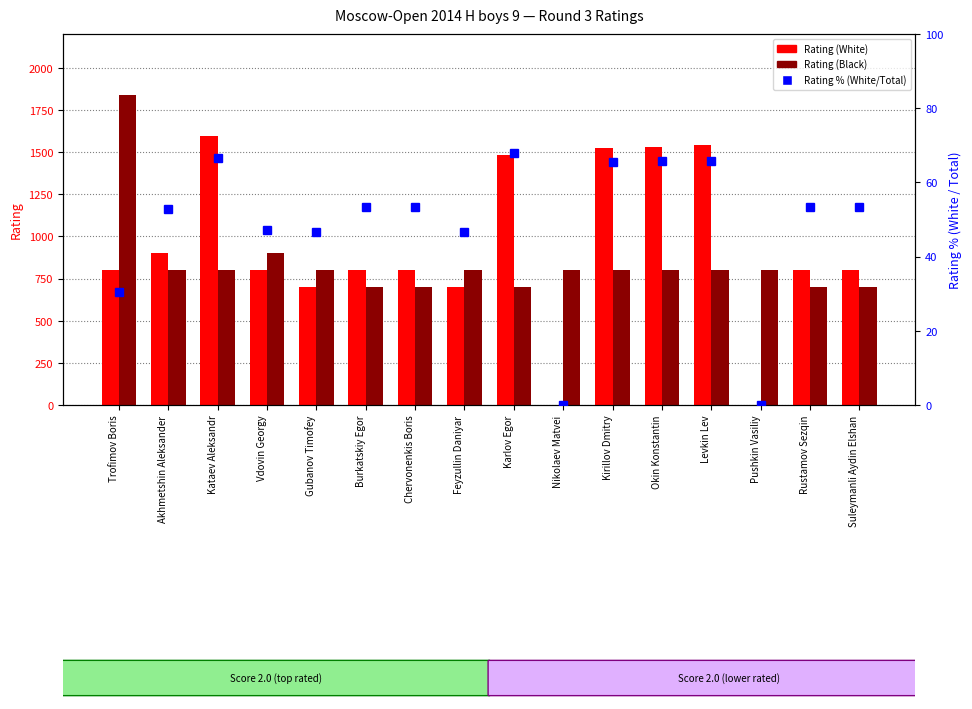

True or false: Rating % (White vs Black) has a value of 46.7 at Feyzullin Daniyar.

True